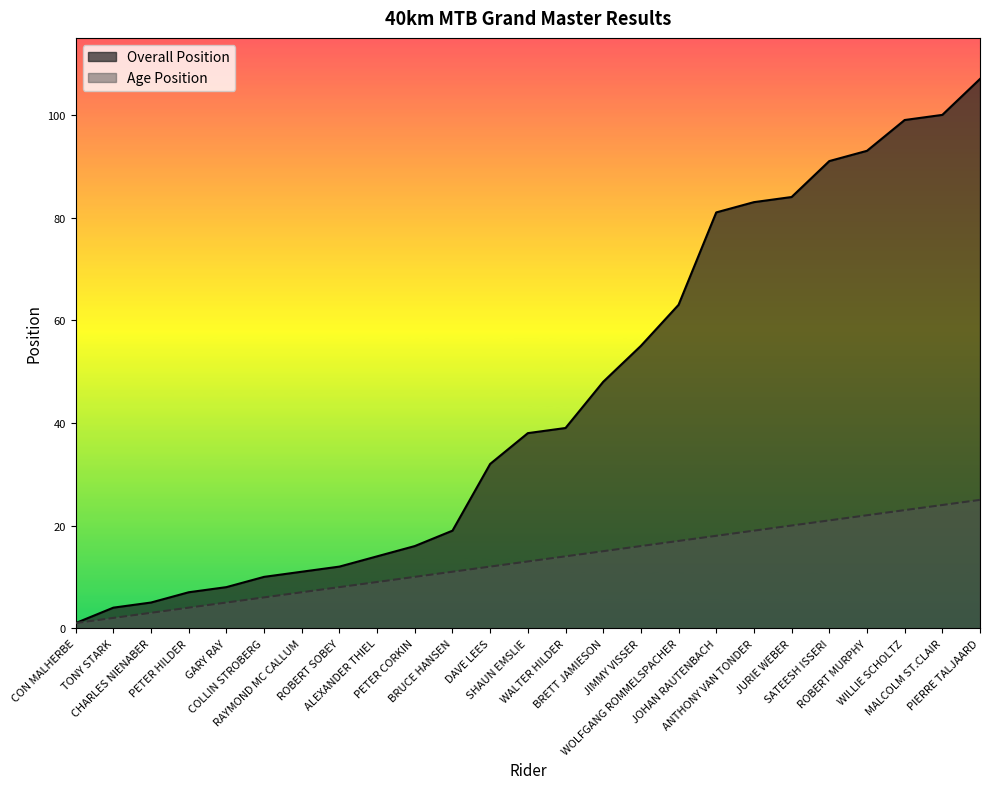

What is the sum of all Age Position values?

325